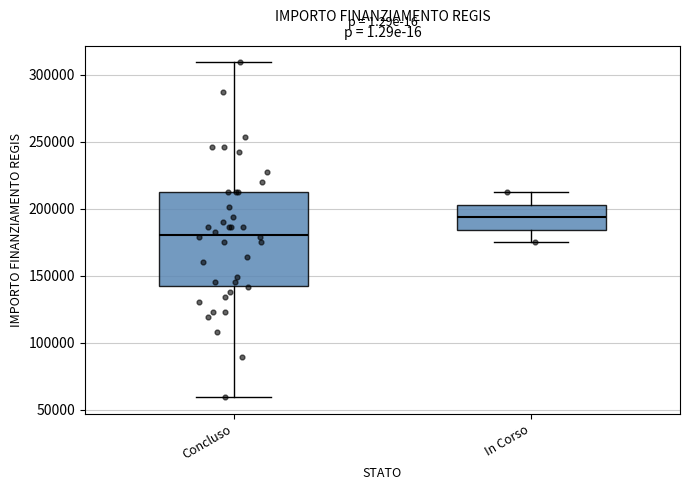

Comparing the boxes themselves (not the whiskers), which one is the tallest?

Concluso